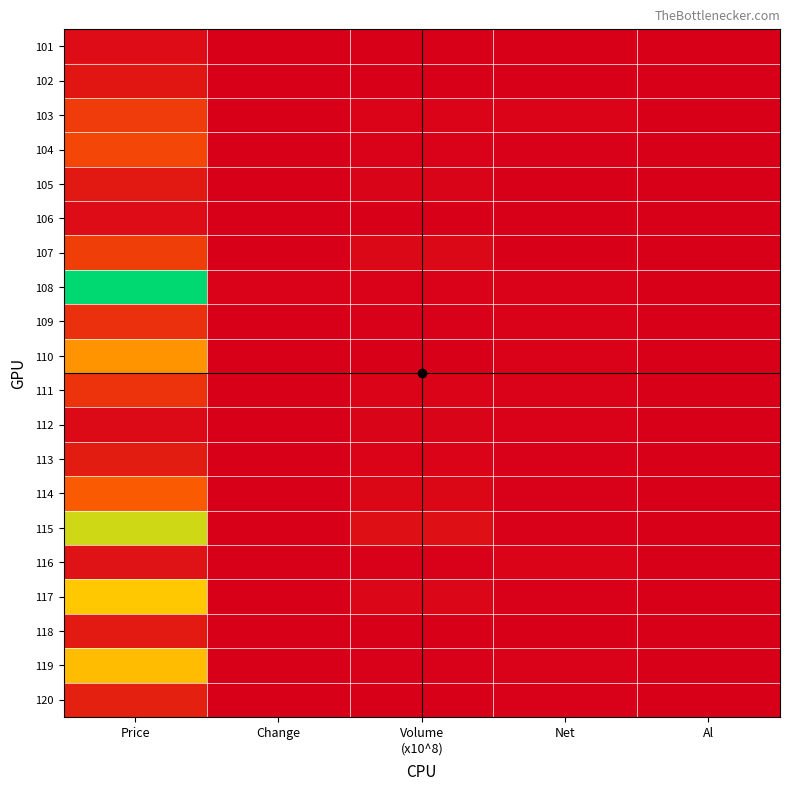

List the series in order of their peak value, lowest first.

112, 101, 106, 116, 102, 105, 118, 113, 120, 109, 111, 103, 107, 104, 114, 110, 119, 117, 115, 108